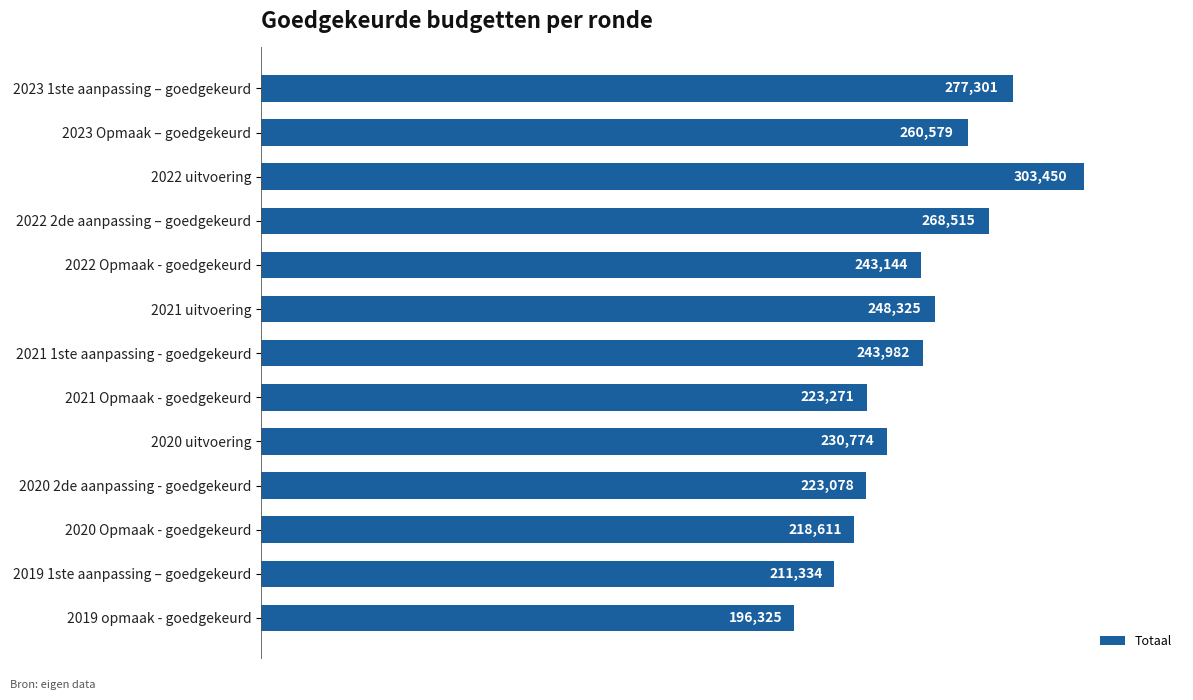

Are the bars grouped side by side (vs. stacked)?

No